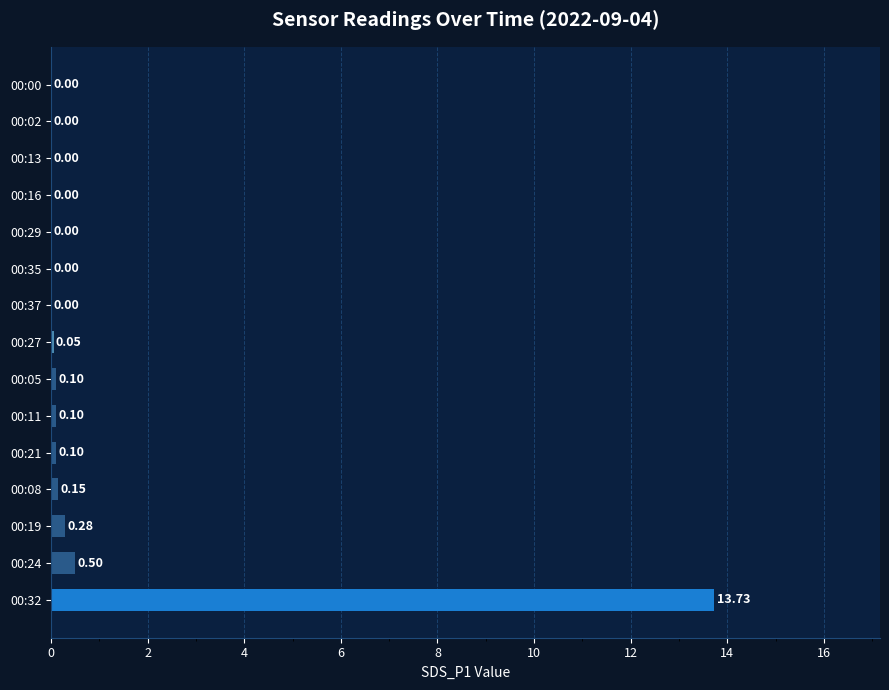

What is the sum of all values?

15.0